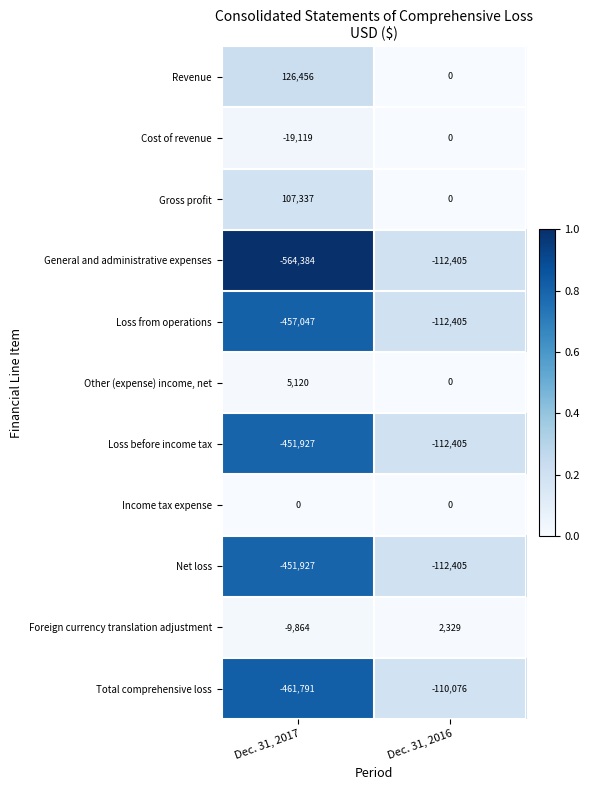

What is the difference between the highest and lowest values at Dec. 31, 2016?

114734